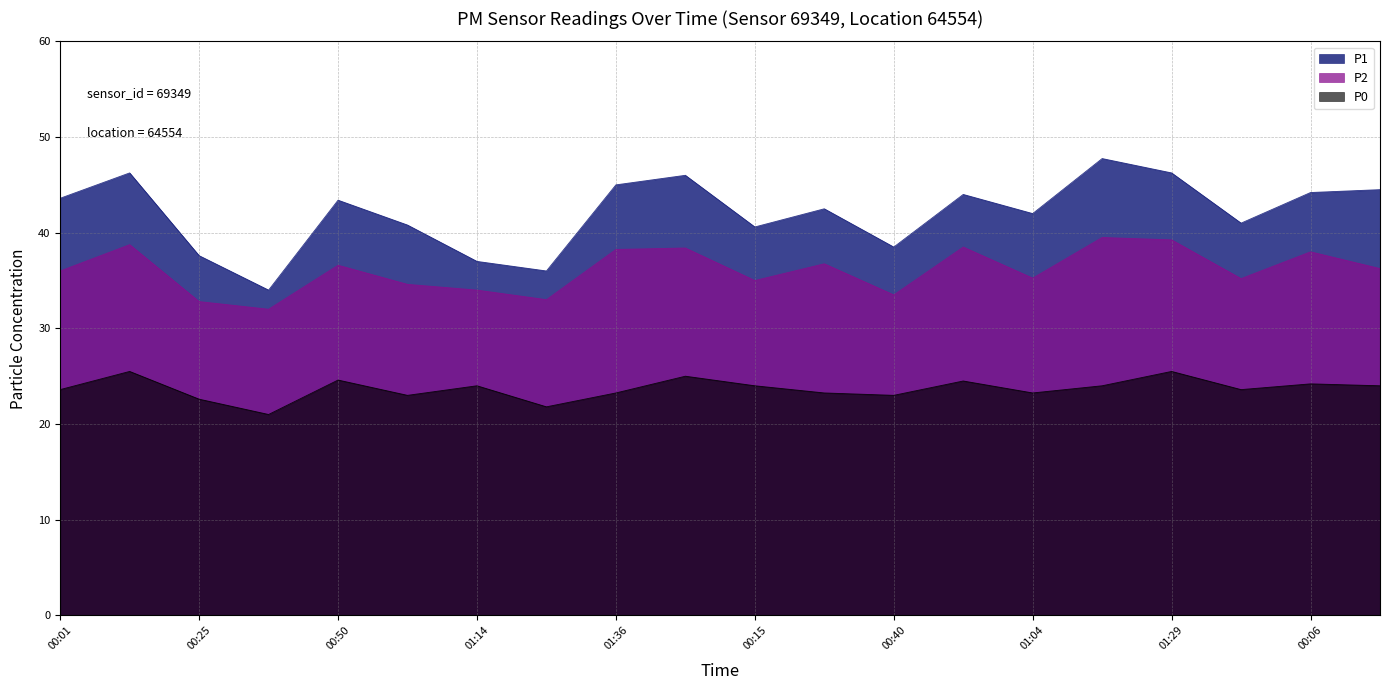

Which series changed the most between 00:01 and 01:26?

P1